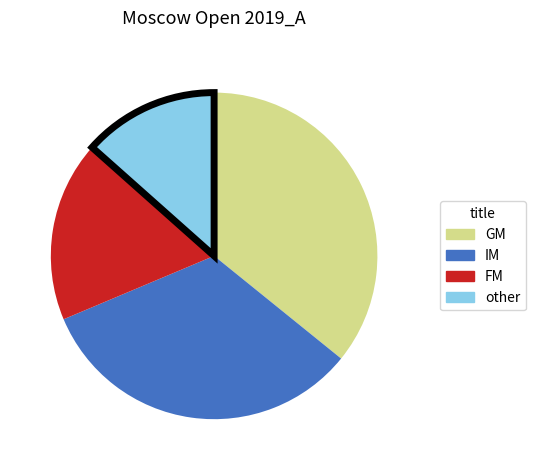

Is IM the majority of the pie?

No